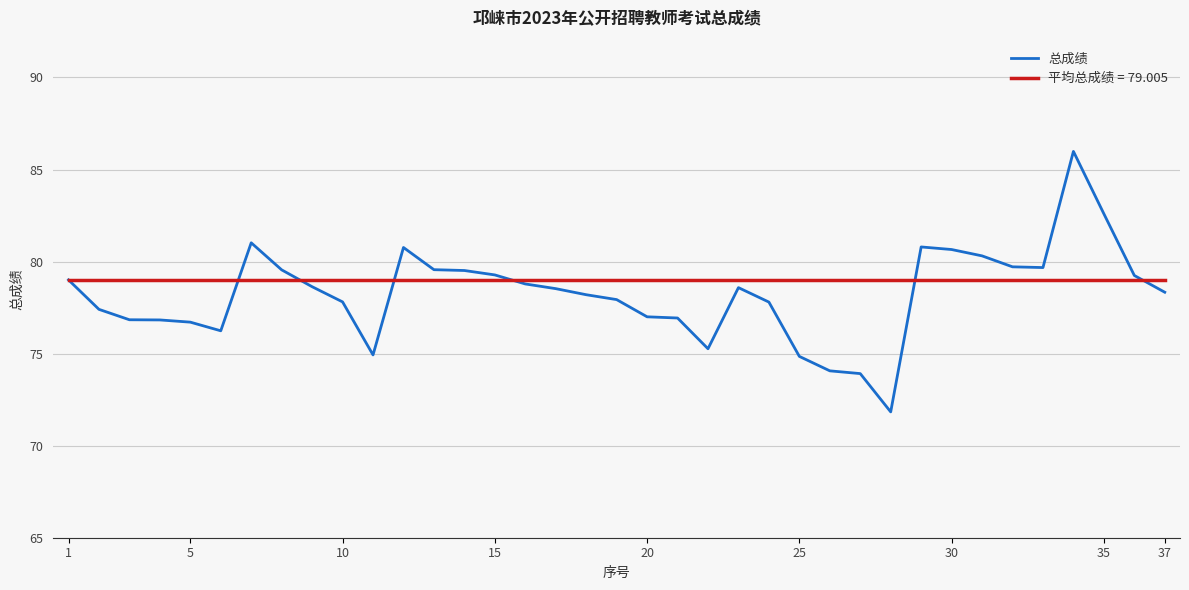

Which series has the largest range (max minus min)?

总成绩